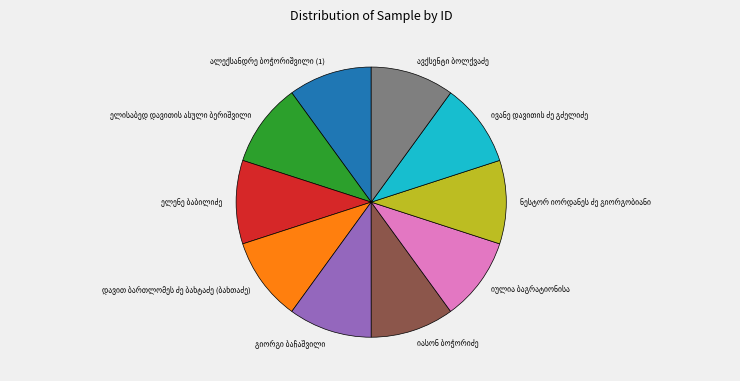

Does any single category account for the majority?

No